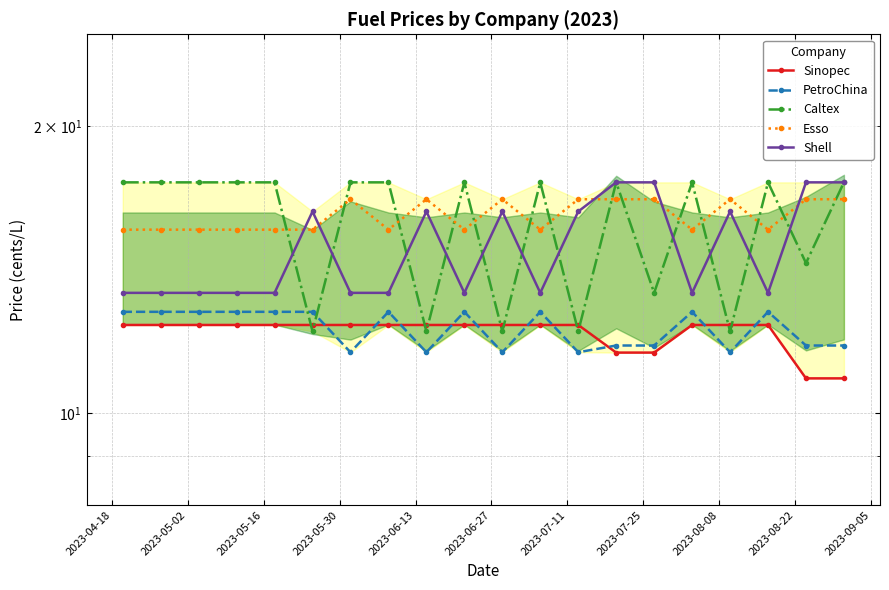

How many interior local valleys does the Shell series have?

4